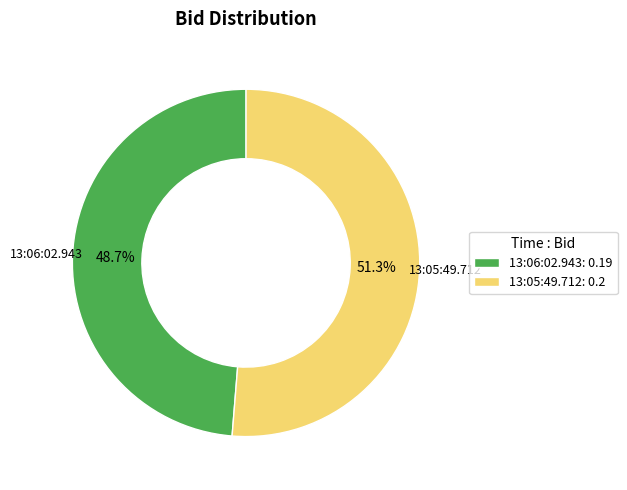

Combined, what portion of the pie is 13:05:49.712 and 13:06:02.943?

100.0%